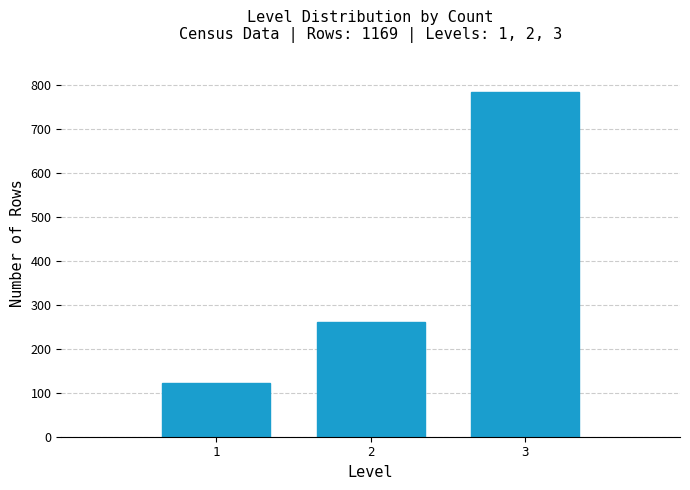

Reading right to left, extract all data points from this chart.

3=785	2=261	1=123